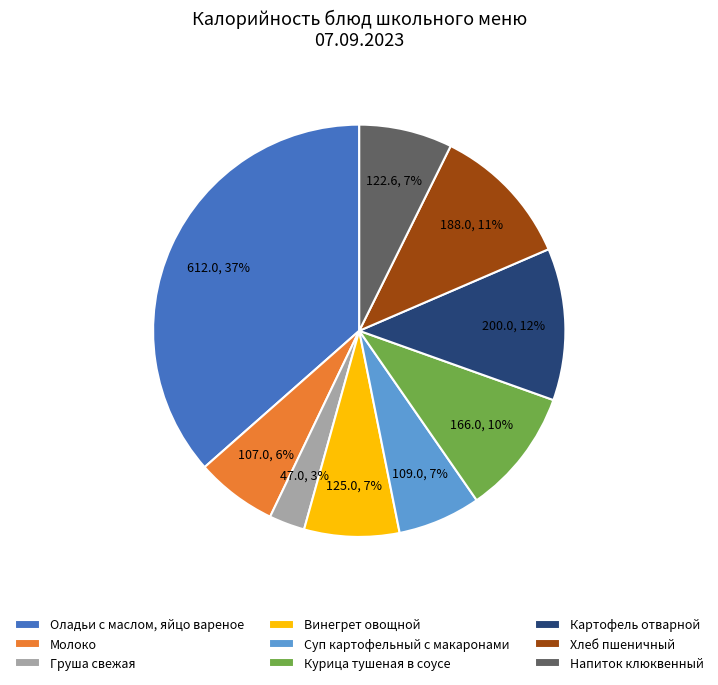

Is it true that Напиток клюквенный is 15% of the pie?

False